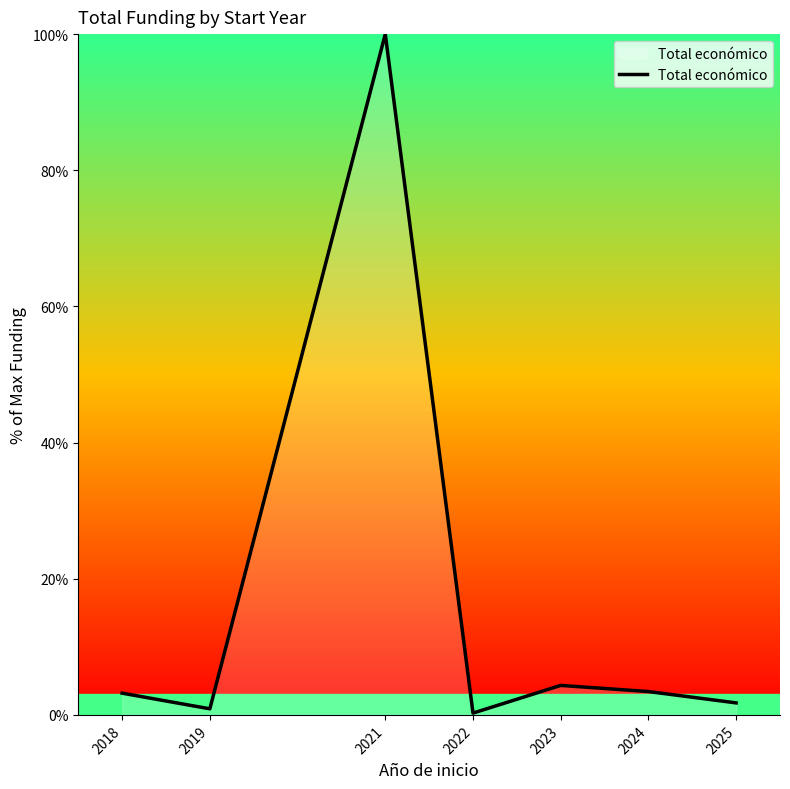

At which label is the value closest to 50?

2023